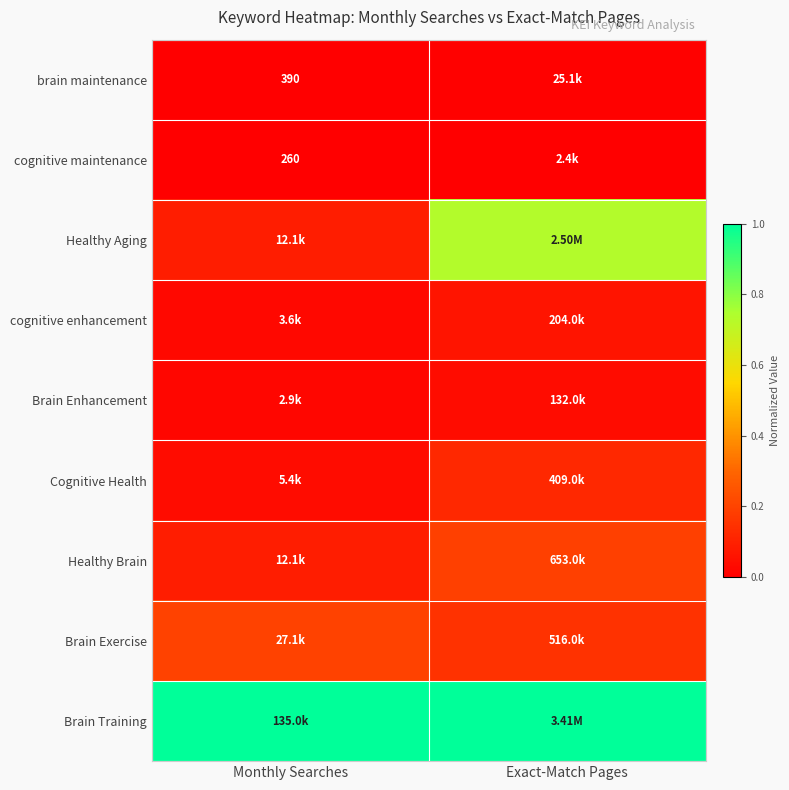

Which category has the highest value in the Cognitive Health series?

Exact-Match Pages